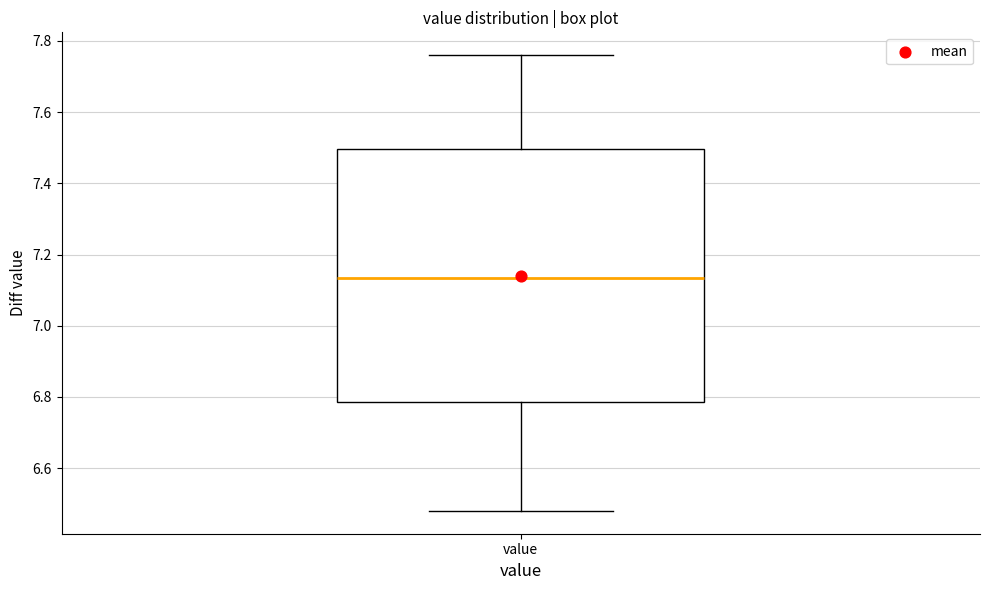

Read this box plot against the y-axis: the position of the median line, the range covered by the box, and the ends of both whiskers. The values are not printed on the chart, so give them approximately, as read against the axis.

median 7.14, box 6.78 to 7.50, whiskers 6.48 to 7.76